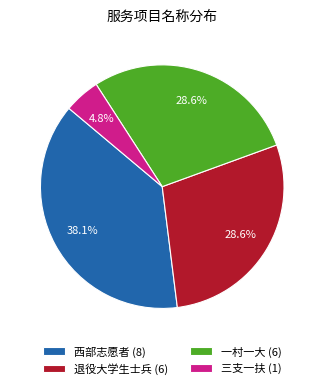

How many slices are in this pie chart?

4